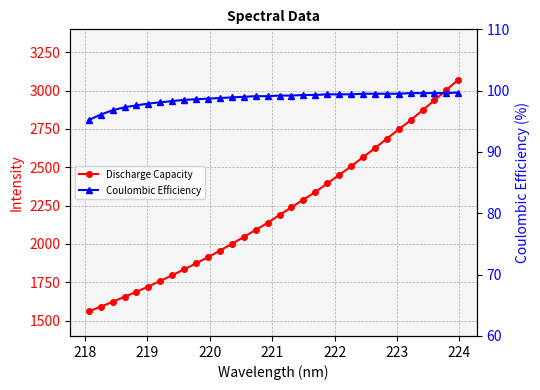

How many values in the Coulombic Efficiency series are below 99?

13